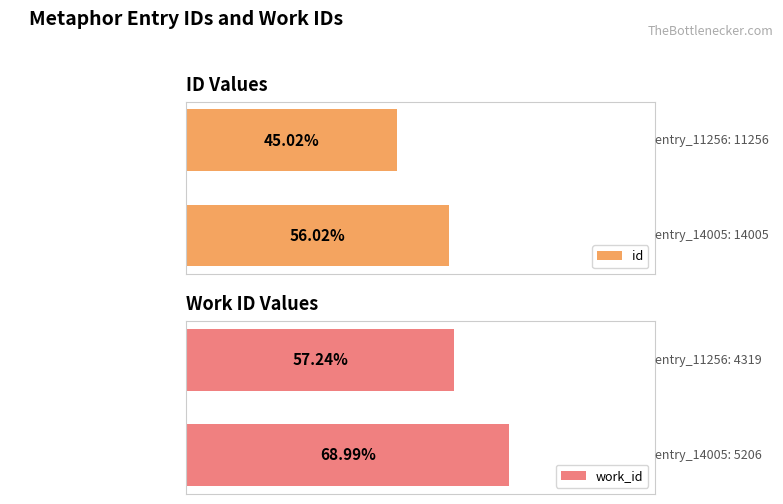

List the labels in order of id value, largest first.

entry_14005 (id), entry_11256 (id)